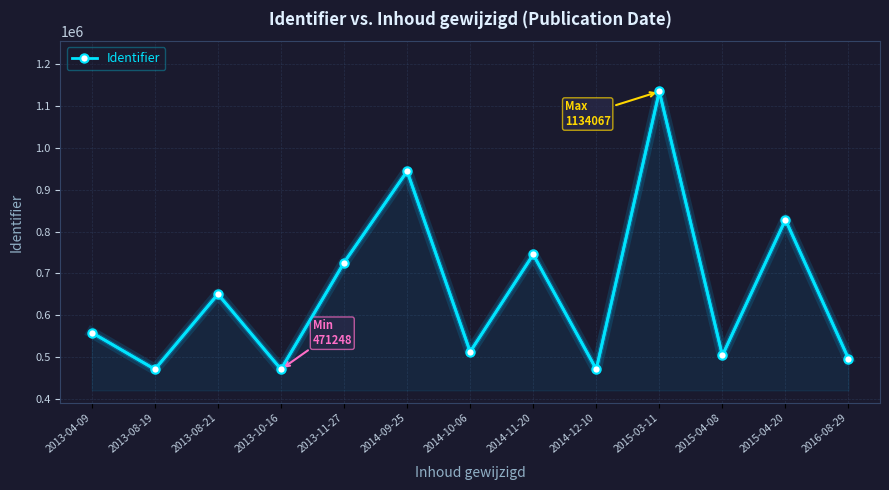

Which label corresponds to the largest value in the chart?

2015-03-11